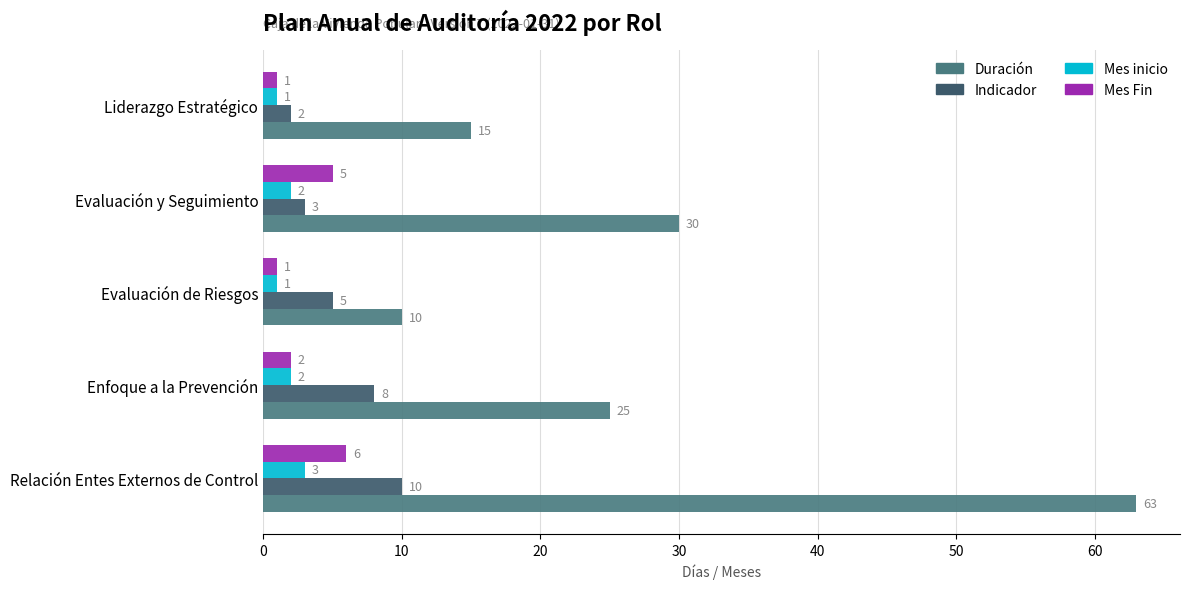

Which series has the largest total across all categories?

Duración